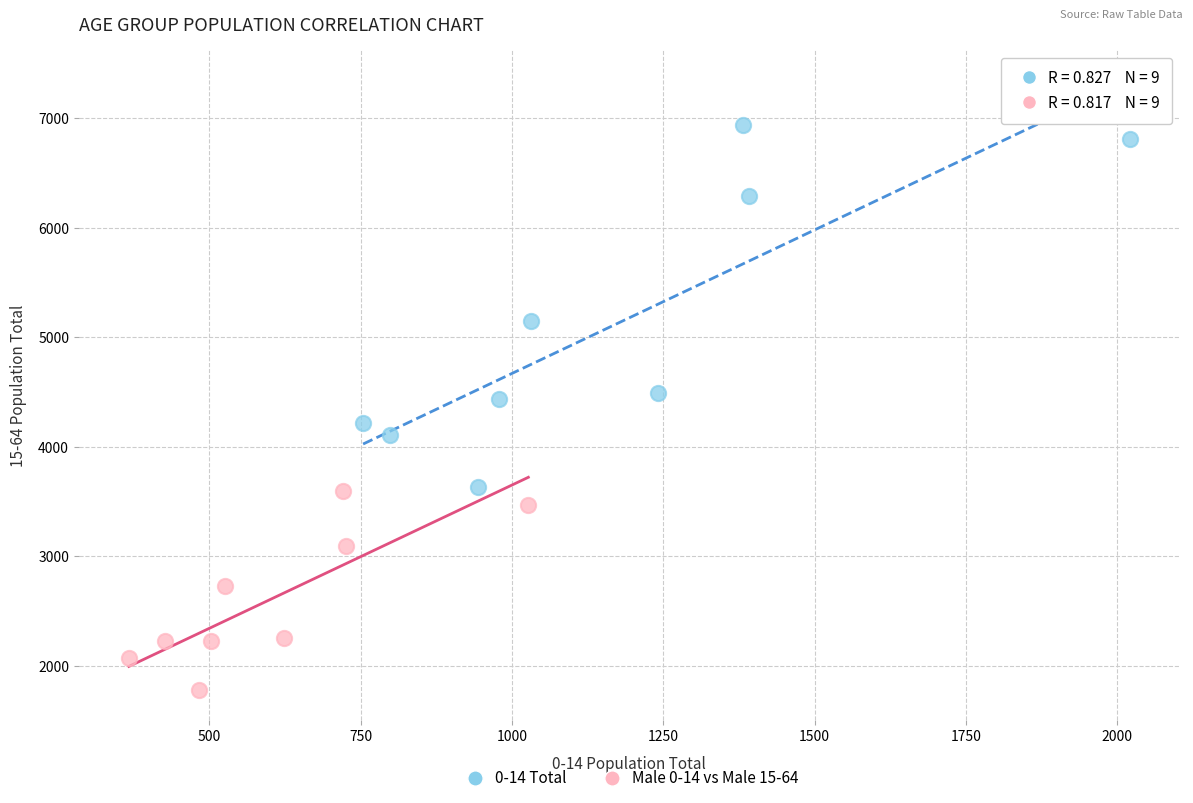

Which series contains the lowest Y value?

Male 0-14 vs Male 15-64